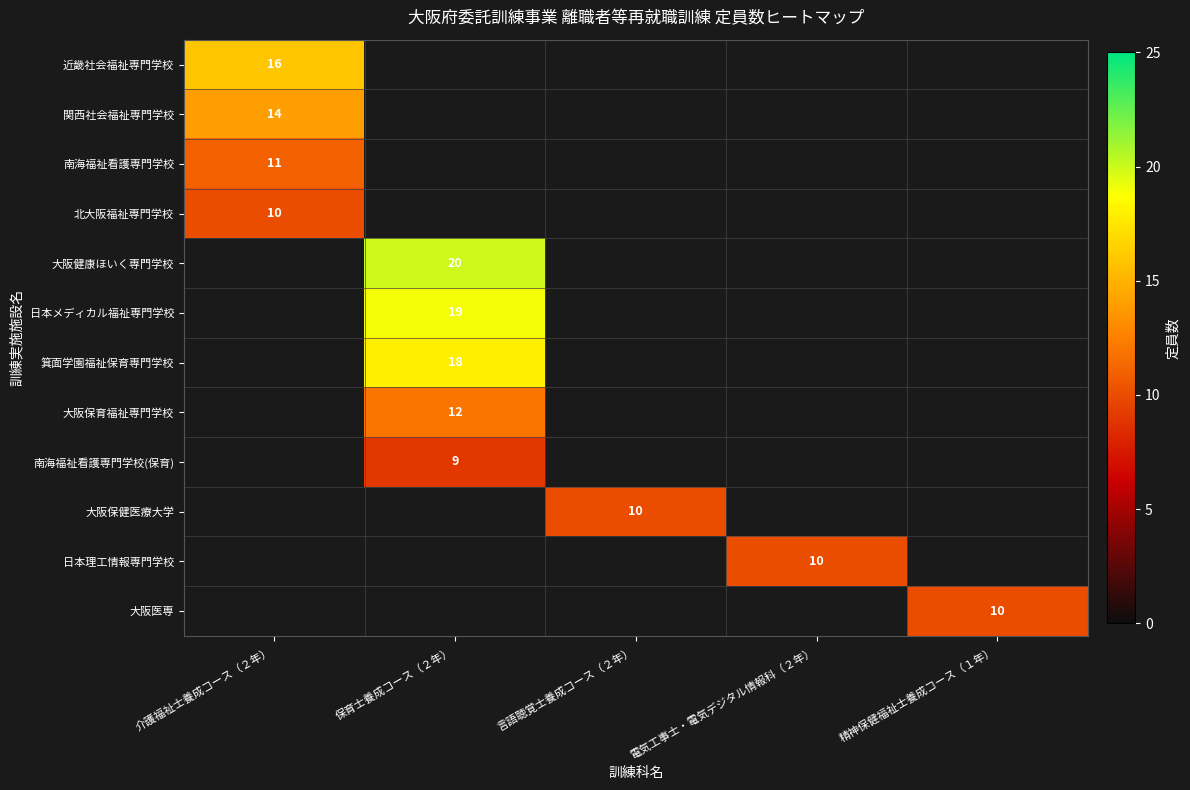

Is it true that 関西社会福祉専門学校 equals 20 at 介護福祉士養成コース（２年）?

False